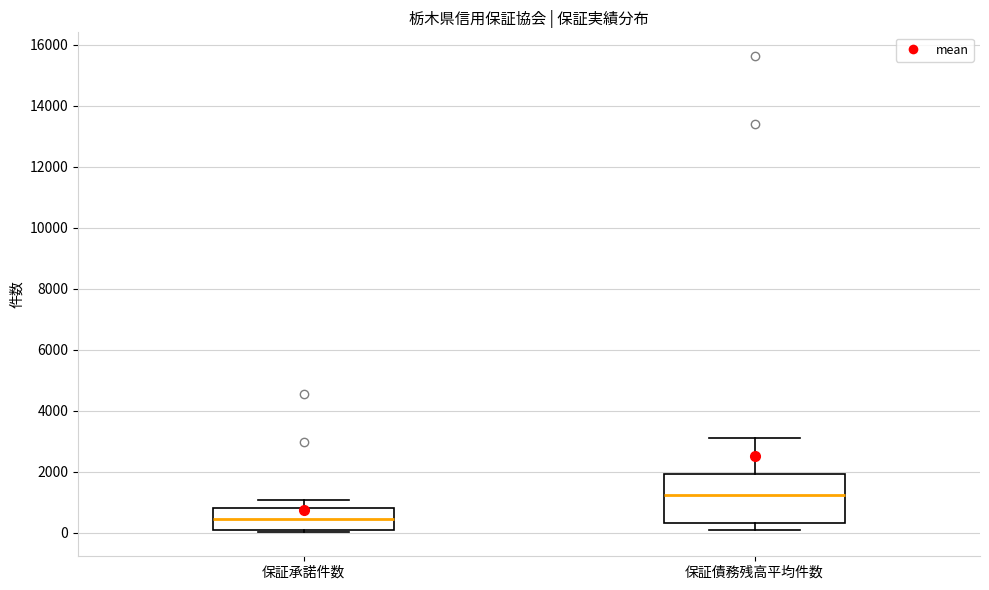

Where does the lower whisker of the box for 保証債務残高平均件数 end on the y-axis? The values are not printed on the chart, so give them approximately, as read against the axis.

200